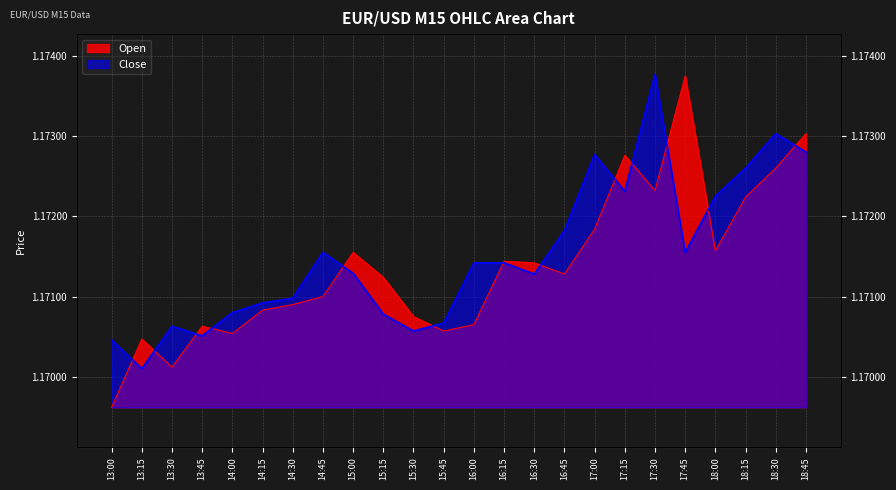

Is the value of Open at 15:00 greater than the value of Close at 18:00?

No